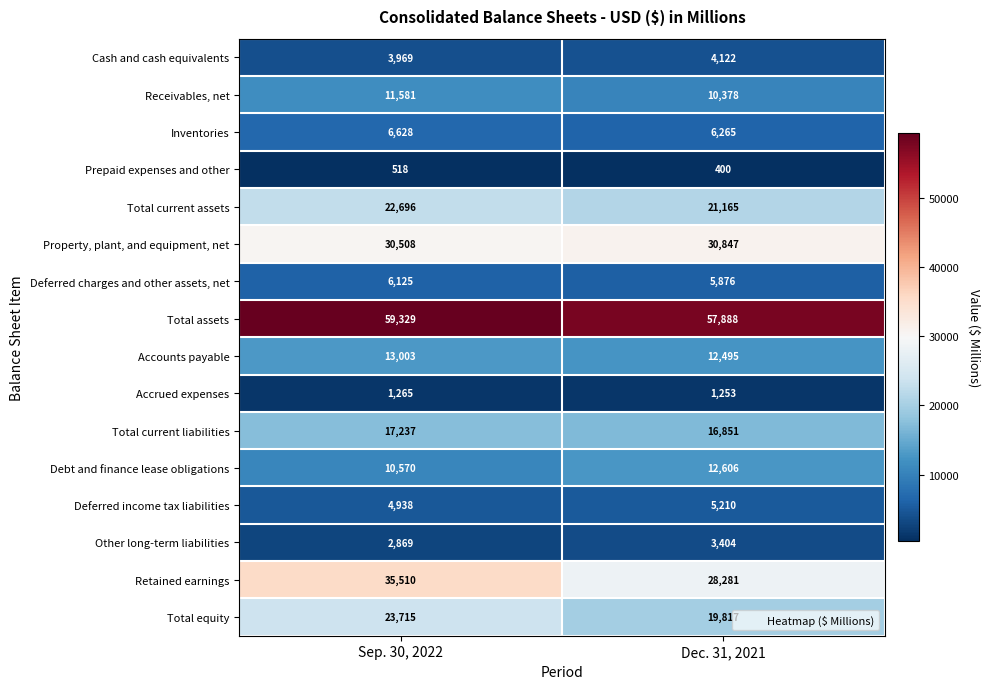

What is the total value across all series at Dec. 31, 2021?

236858